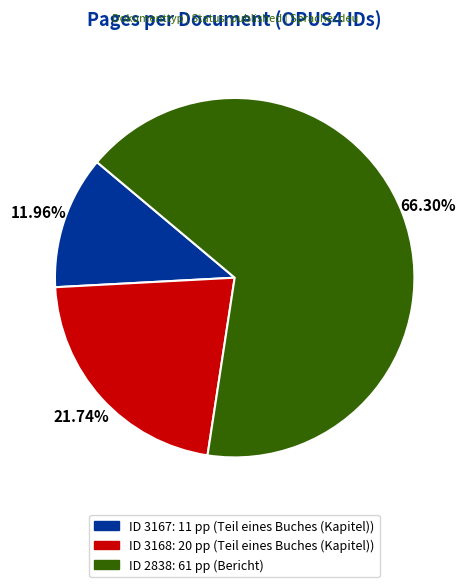

To the nearest percent, what is the difference between the largest and smallest slice percentages?

54%